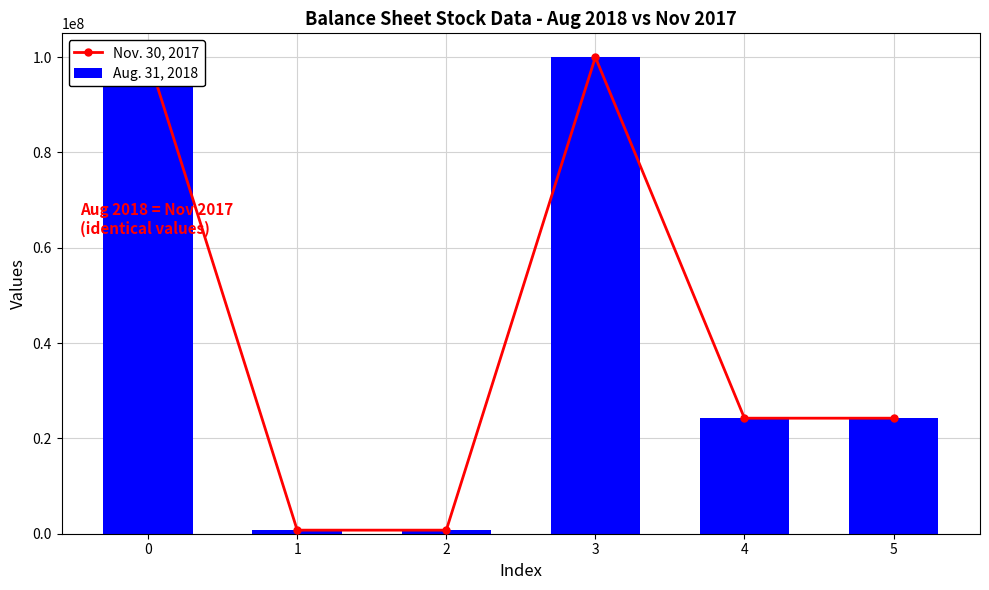

The Aug. 31, 2018 series shows 1011585 at 2. True or false?

False